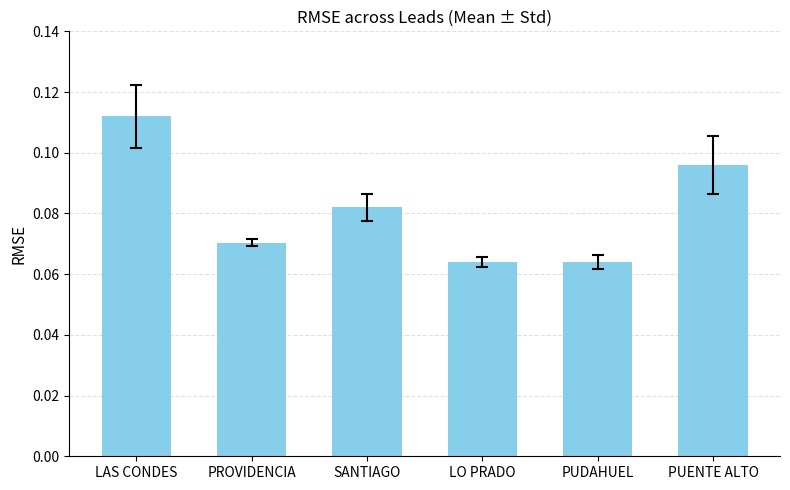

How many values are between 0 and 1?

6